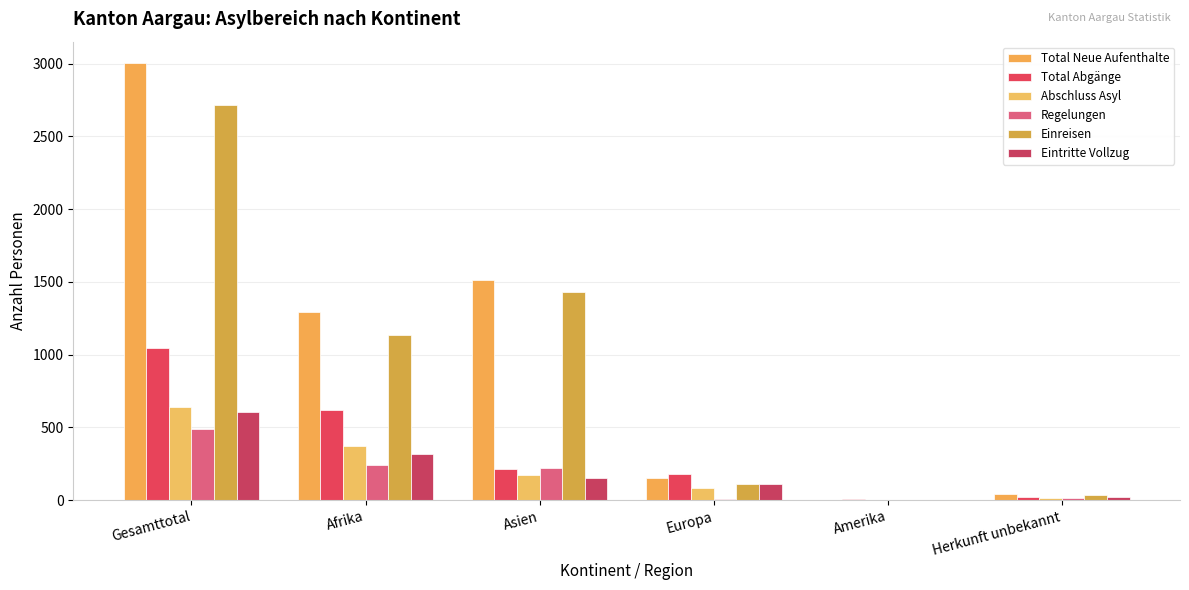

How many categories are shown in the chart?

6